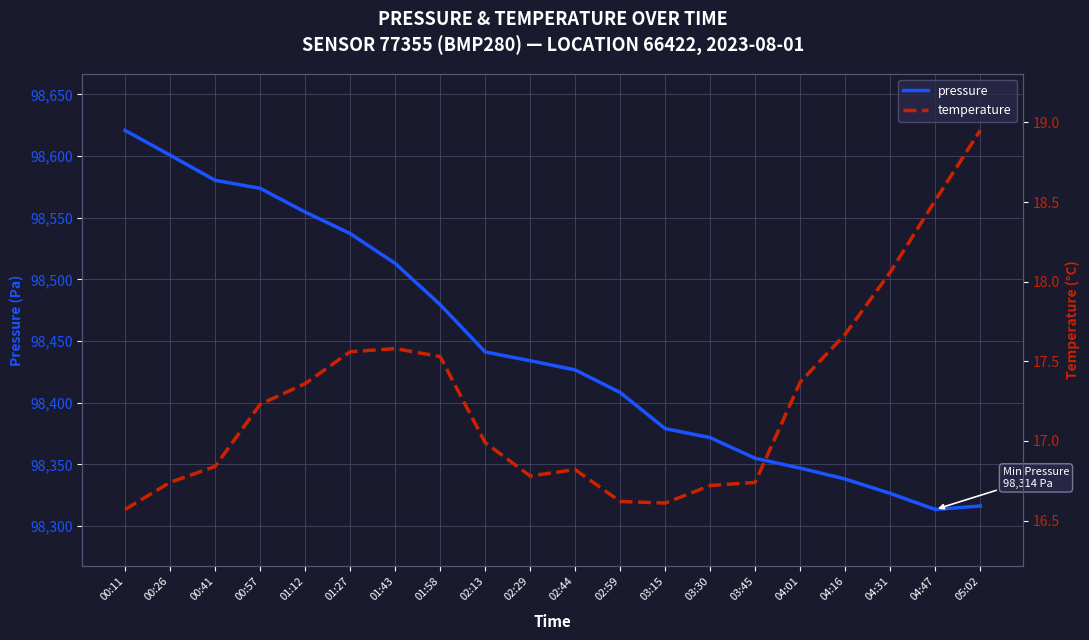

Where is the first local minimum for pressure?

04:47